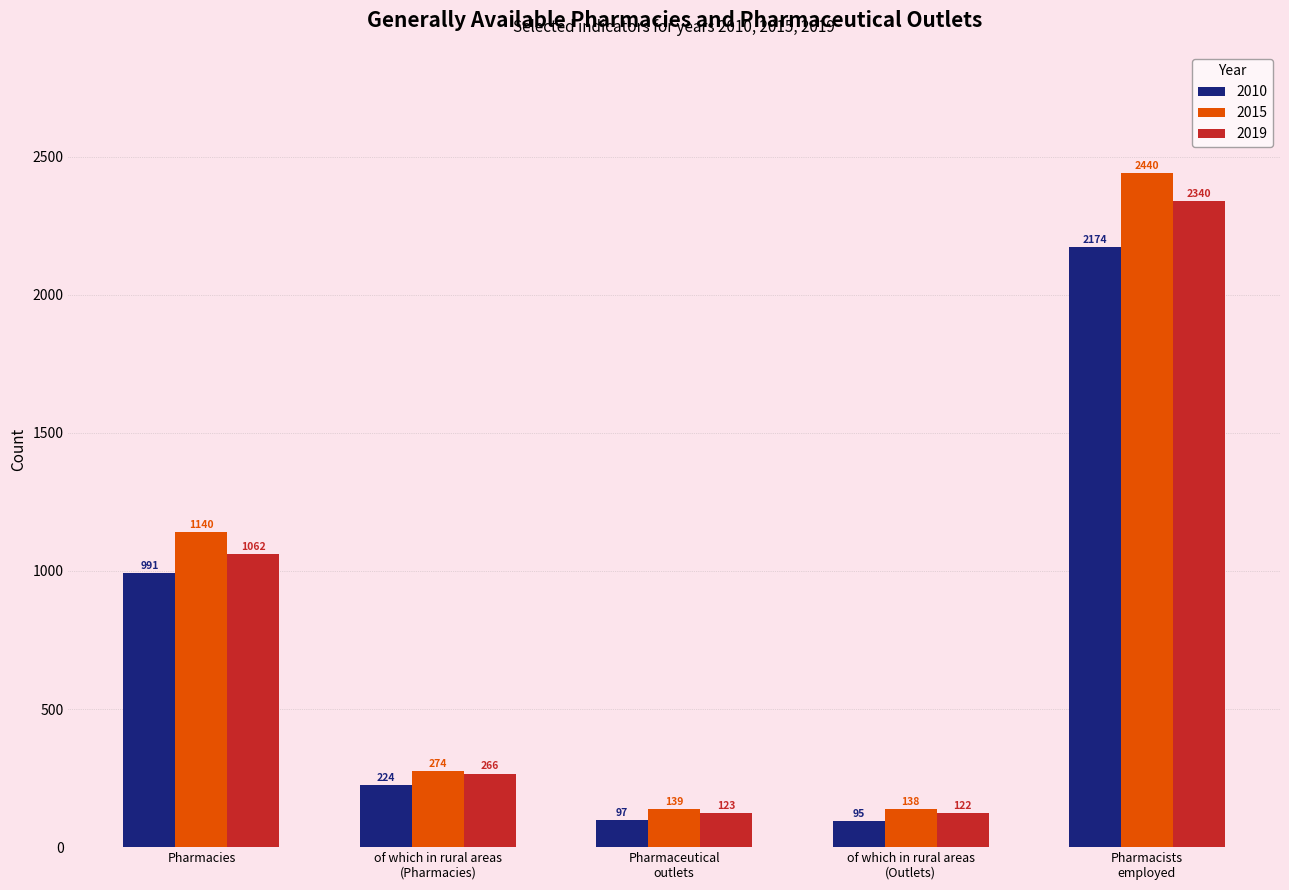

Count the number of data series in this chart.

3